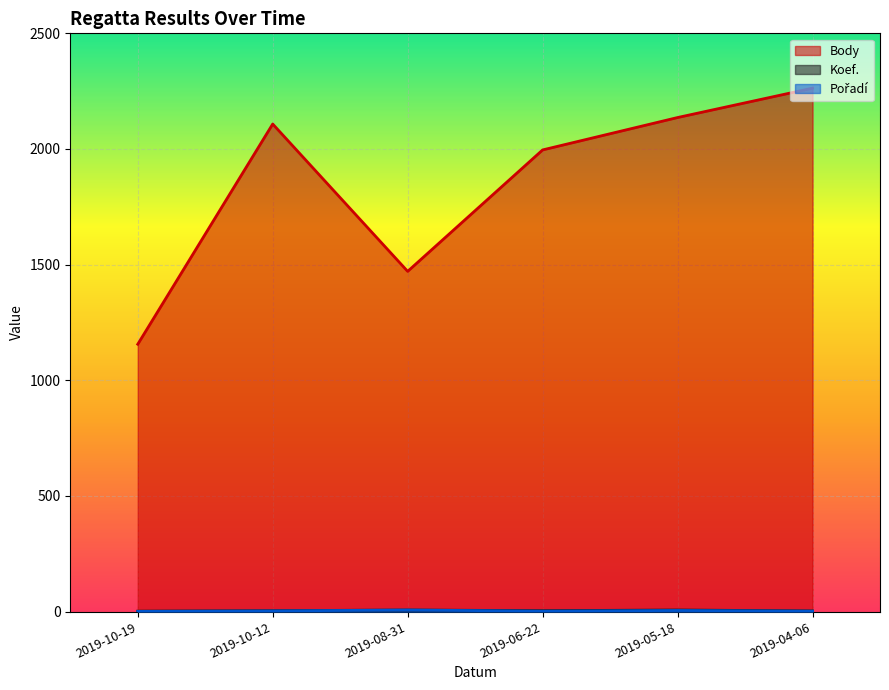

Is it true that Pořadí equals 2 at 2019-04-06?

True